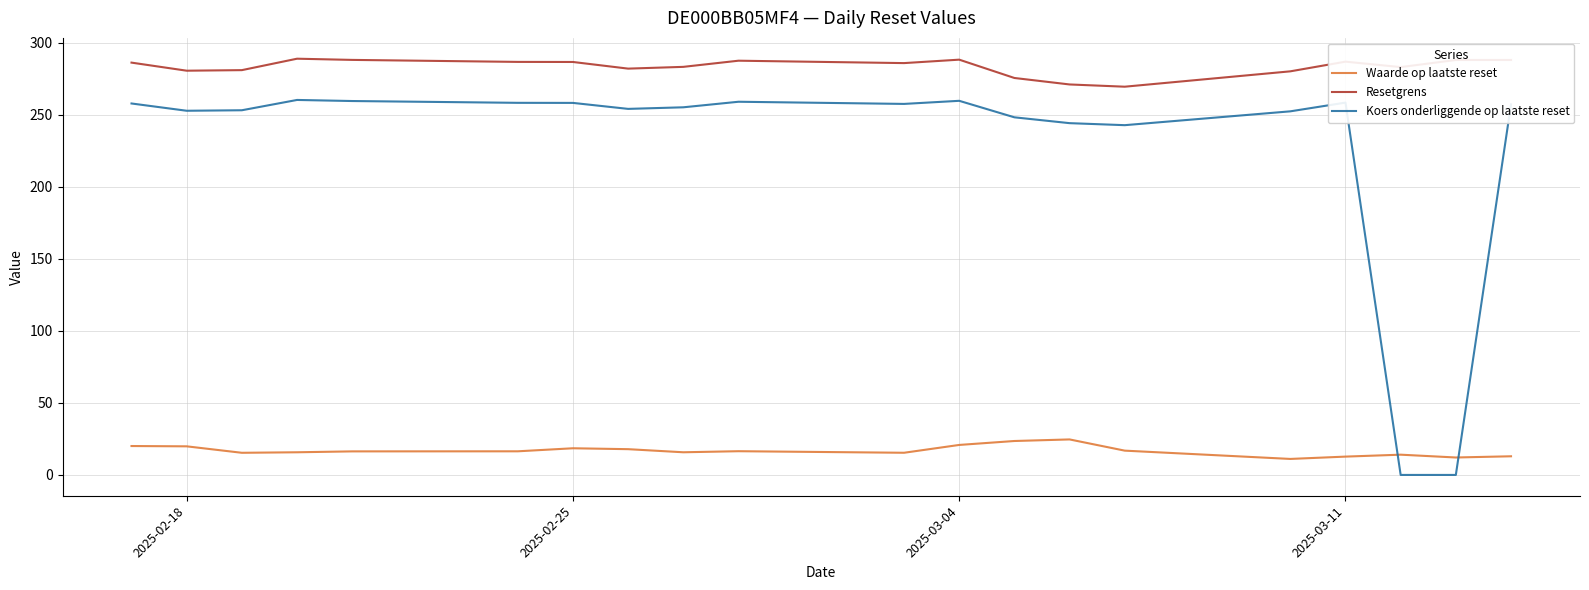

Which series has the widest spread of values?

Koers onderliggende op laatste reset